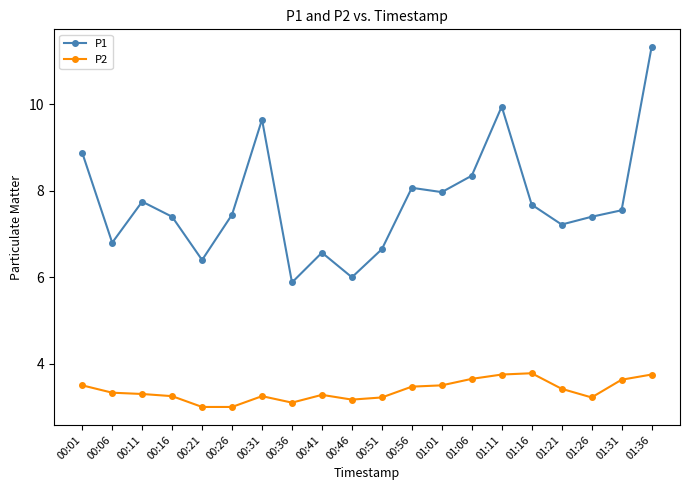

Which label corresponds to the largest value in the chart?

01:36